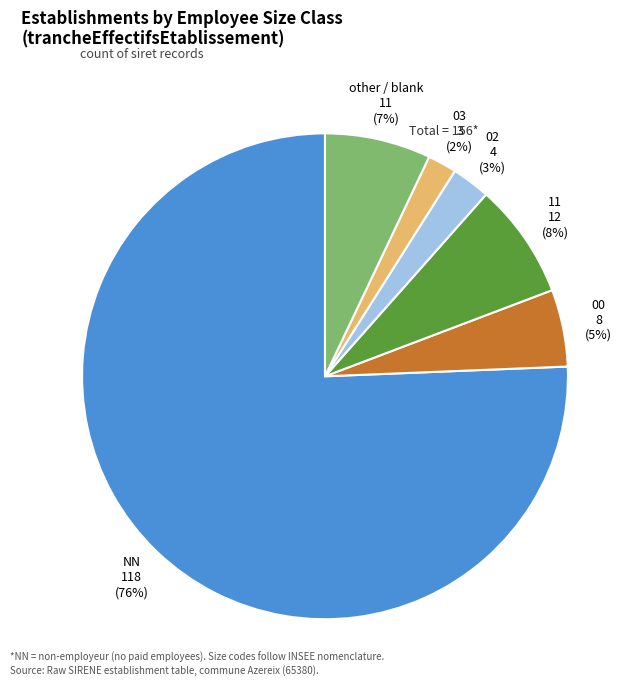

True or false: other / blank accounts for 1% of the total.

False